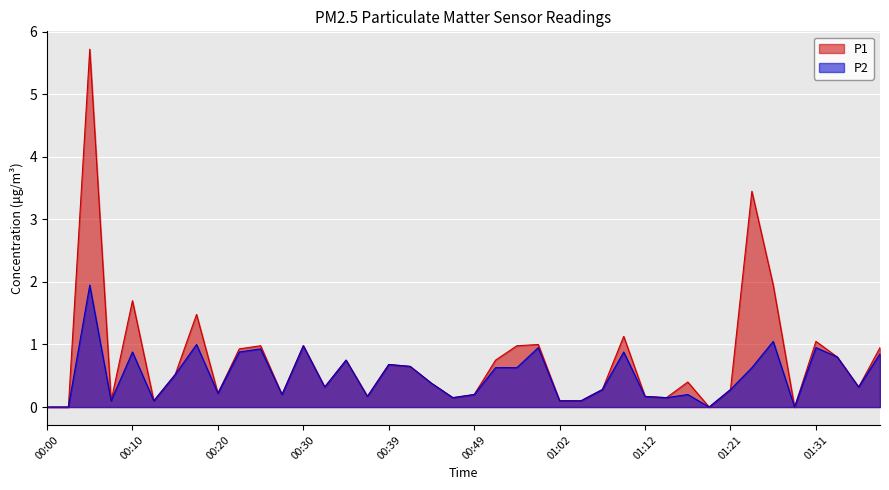

How many distinct data groups are displayed?

2